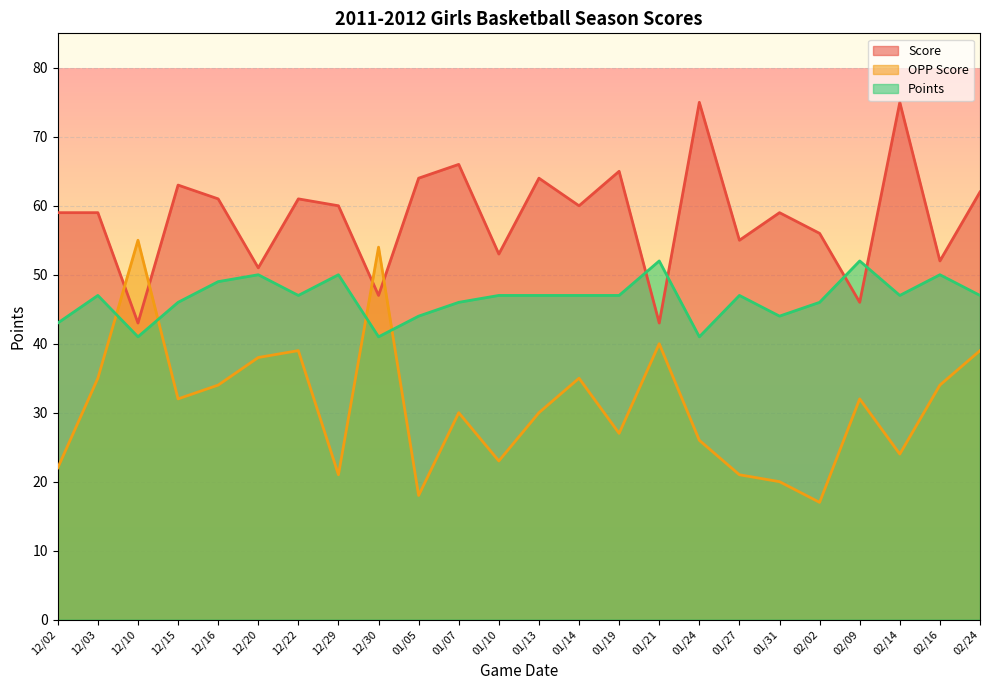

How many times do Points and Score cross each other?

4